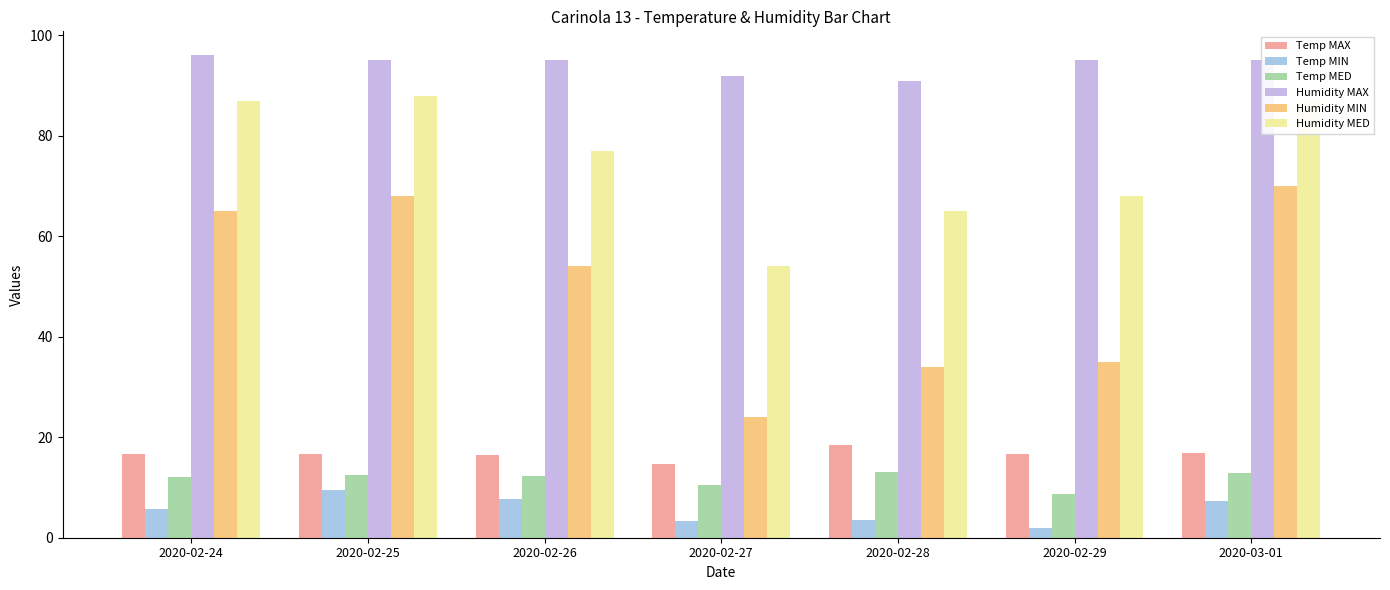

Reading left to right, list all the values displayed in this chart.

Temp MAX: 2020-02-24=16.7	2020-02-25=16.7	2020-02-26=16.5	2020-02-27=14.6	2020-02-28=18.4	2020-02-29=16.6	2020-03-01=16.9
Temp MIN: 2020-02-24=5.8	2020-02-25=9.4	2020-02-26=7.7	2020-02-27=3.3	2020-02-28=3.5	2020-02-29=2.0	2020-03-01=7.3
Temp MED: 2020-02-24=12.1	2020-02-25=12.4	2020-02-26=12.3	2020-02-27=10.5	2020-02-28=13.1	2020-02-29=8.7	2020-03-01=12.8
Humidity MAX: 2020-02-24=96.0	2020-02-25=95.0	2020-02-26=95.0	2020-02-27=92.0	2020-02-28=91.0	2020-02-29=95.0	2020-03-01=95.0
Humidity MIN: 2020-02-24=65.0	2020-02-25=68.0	2020-02-26=54.0	2020-02-27=24.0	2020-02-28=34.0	2020-02-29=35.0	2020-03-01=70.0
Humidity MED: 2020-02-24=87.0	2020-02-25=88.0	2020-02-26=77.0	2020-02-27=54.0	2020-02-28=65.0	2020-02-29=68.0	2020-03-01=87.0